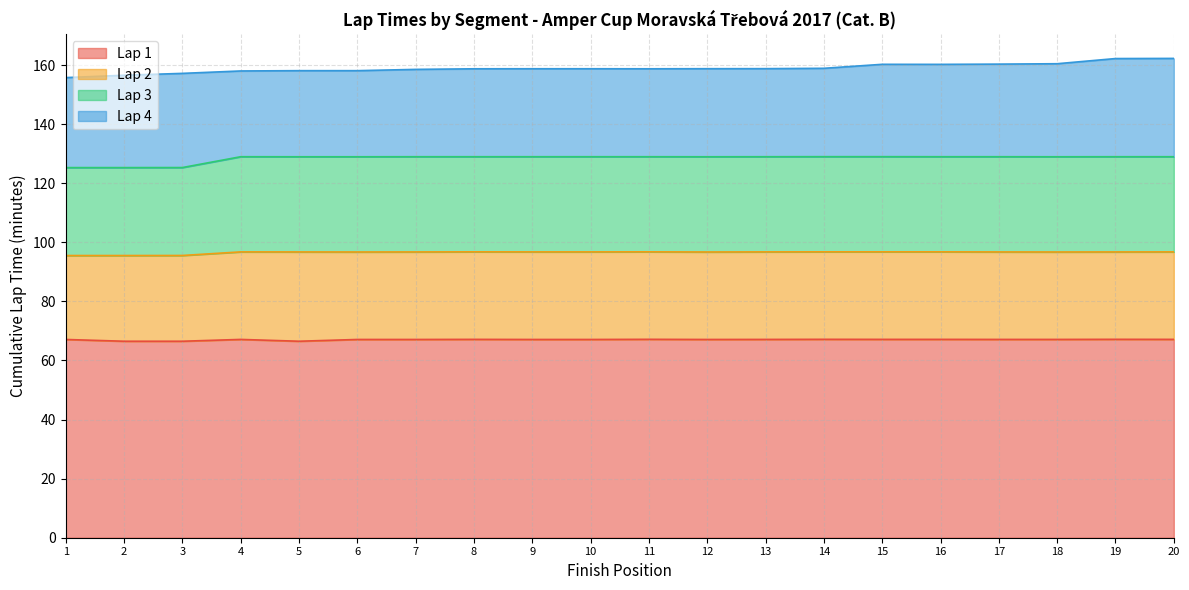

What is the sum of the Lap 3 values at 2 and 18?

254.3